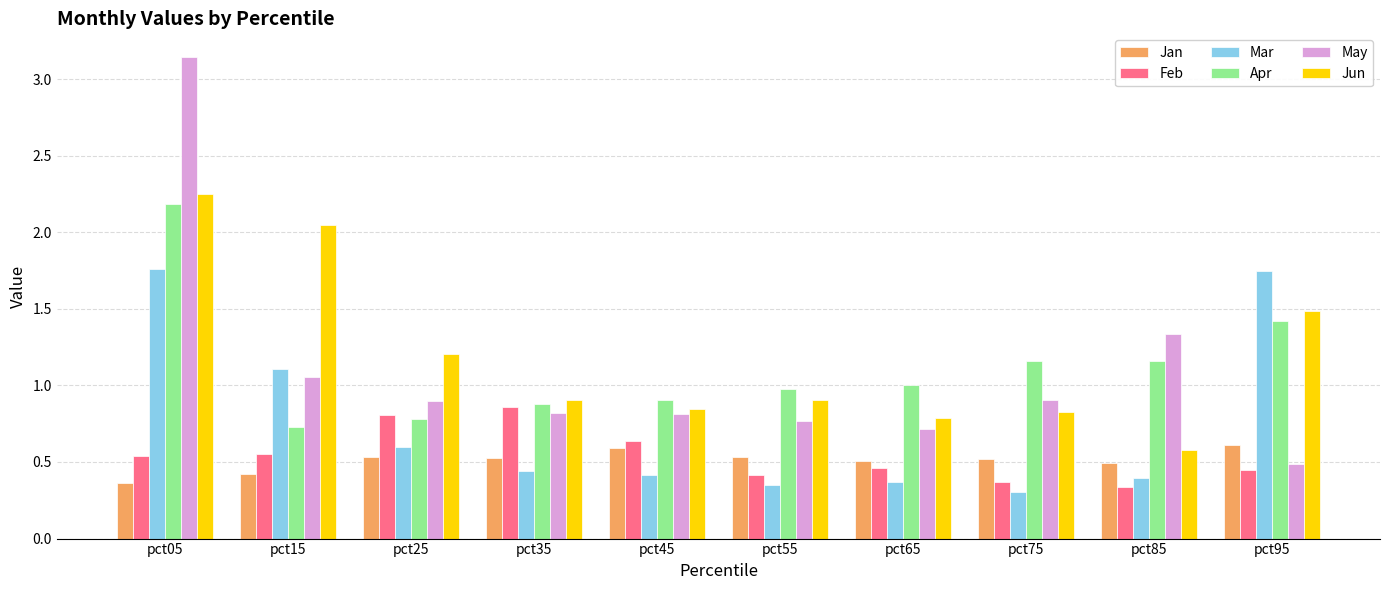

At which category is the sum across all series the highest?

pct05